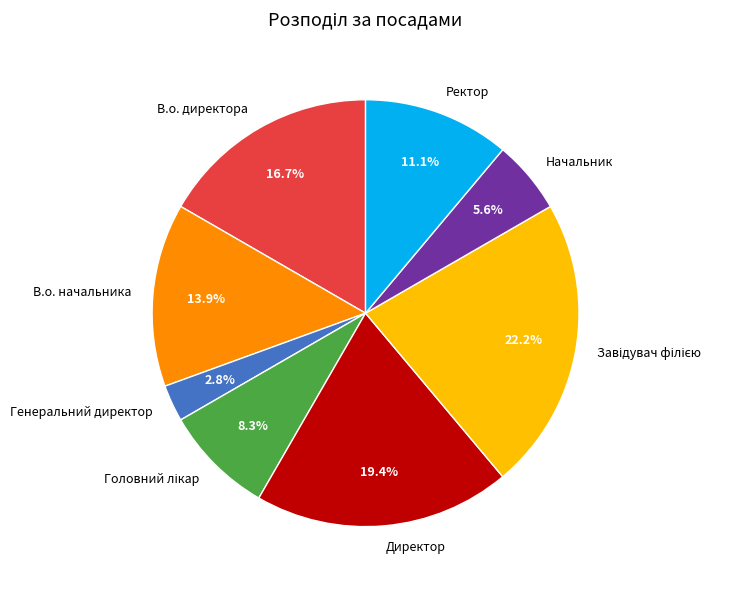

Combined, do В.о. начальника and Директор account for over 50%?

No